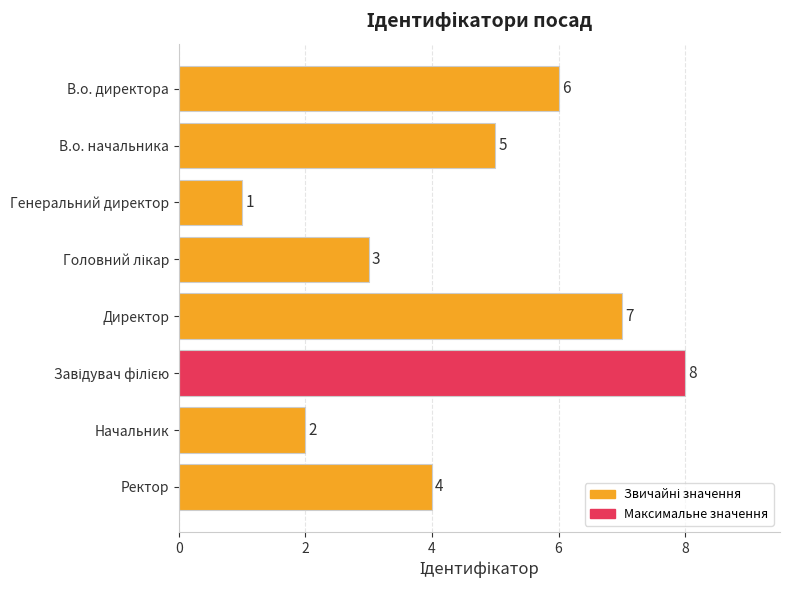

Where is the data nearest to the value 4?

Ректор